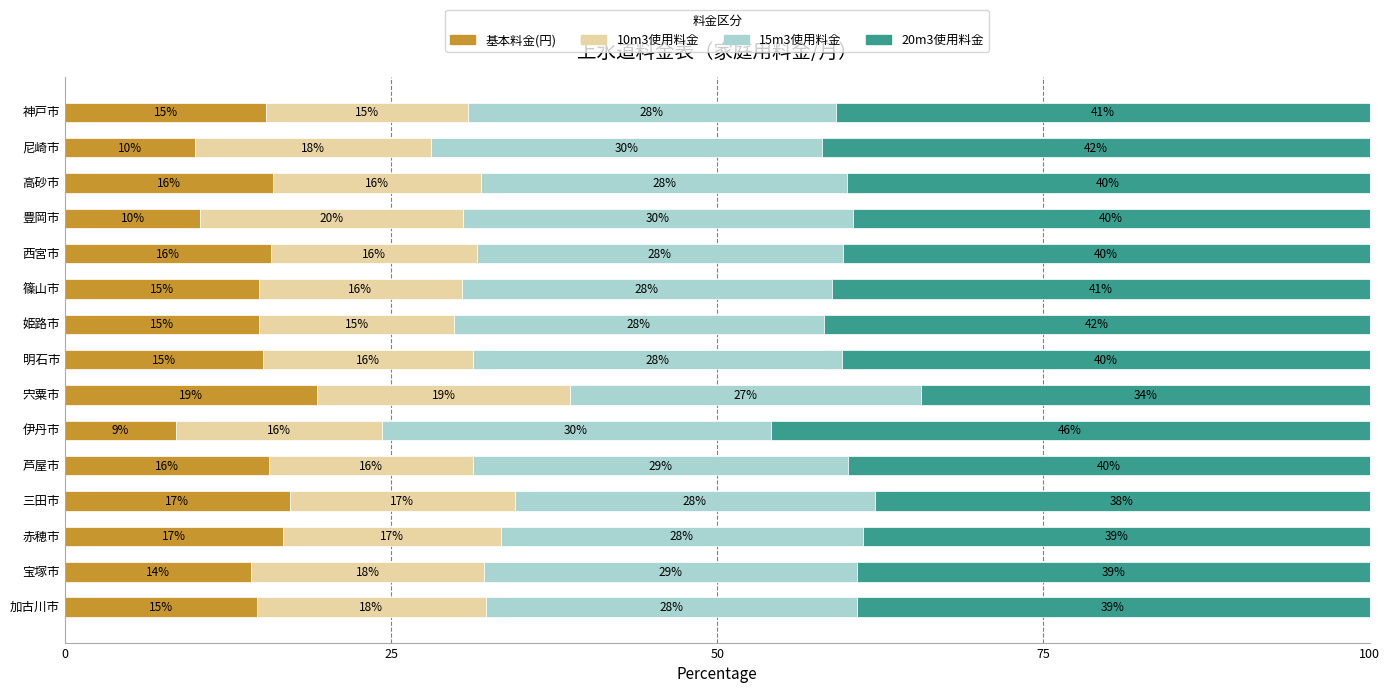

Where is 基本料金(円) nearest to the value 13?

宝塚市